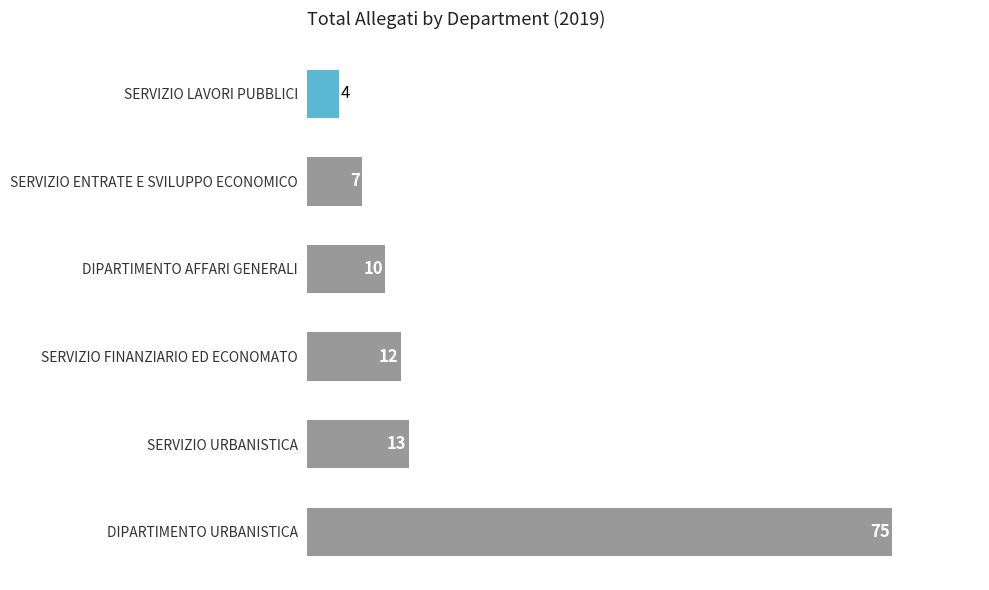

List the labels in order of value, smallest first.

SERVIZIO LAVORI PUBBLICI, SERVIZIO ENTRATE E SVILUPPO ECONOMICO, DIPARTIMENTO AFFARI GENERALI, SERVIZIO FINANZIARIO ED ECONOMATO, SERVIZIO URBANISTICA, DIPARTIMENTO URBANISTICA